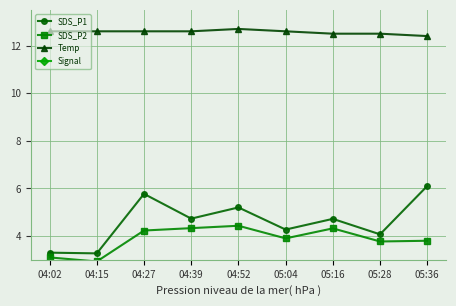

What is the value of the Temp point at the 3rd from the left?

12.6